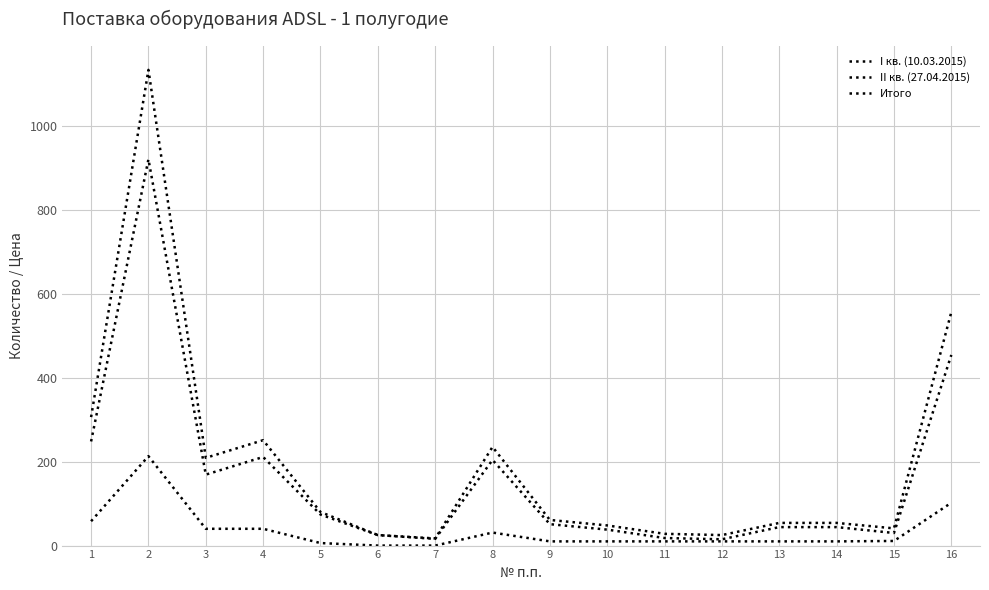

What value does the II кв. (27.04.2015) series have at 5, to the nearest 100?

100